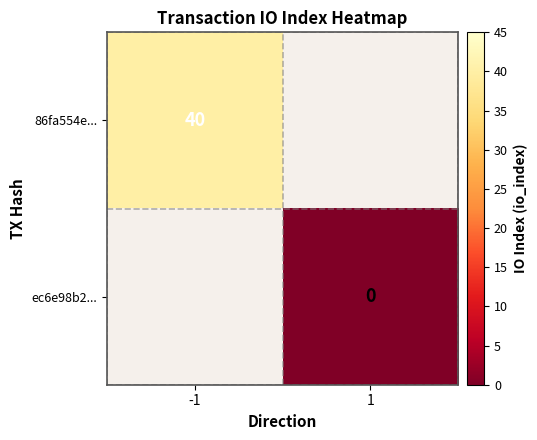

Is the value of ec6e98b2... at 1 greater than the value of 86fa554e... at -1?

No